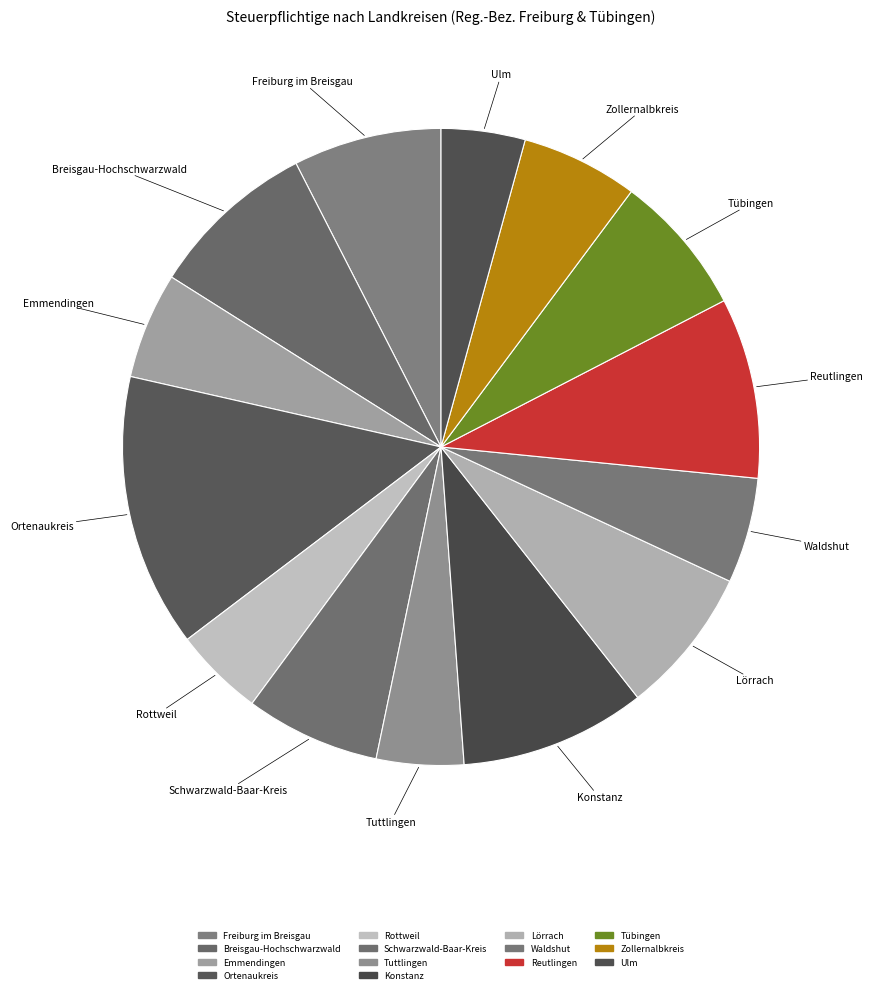

How many slices are in this pie chart?

14